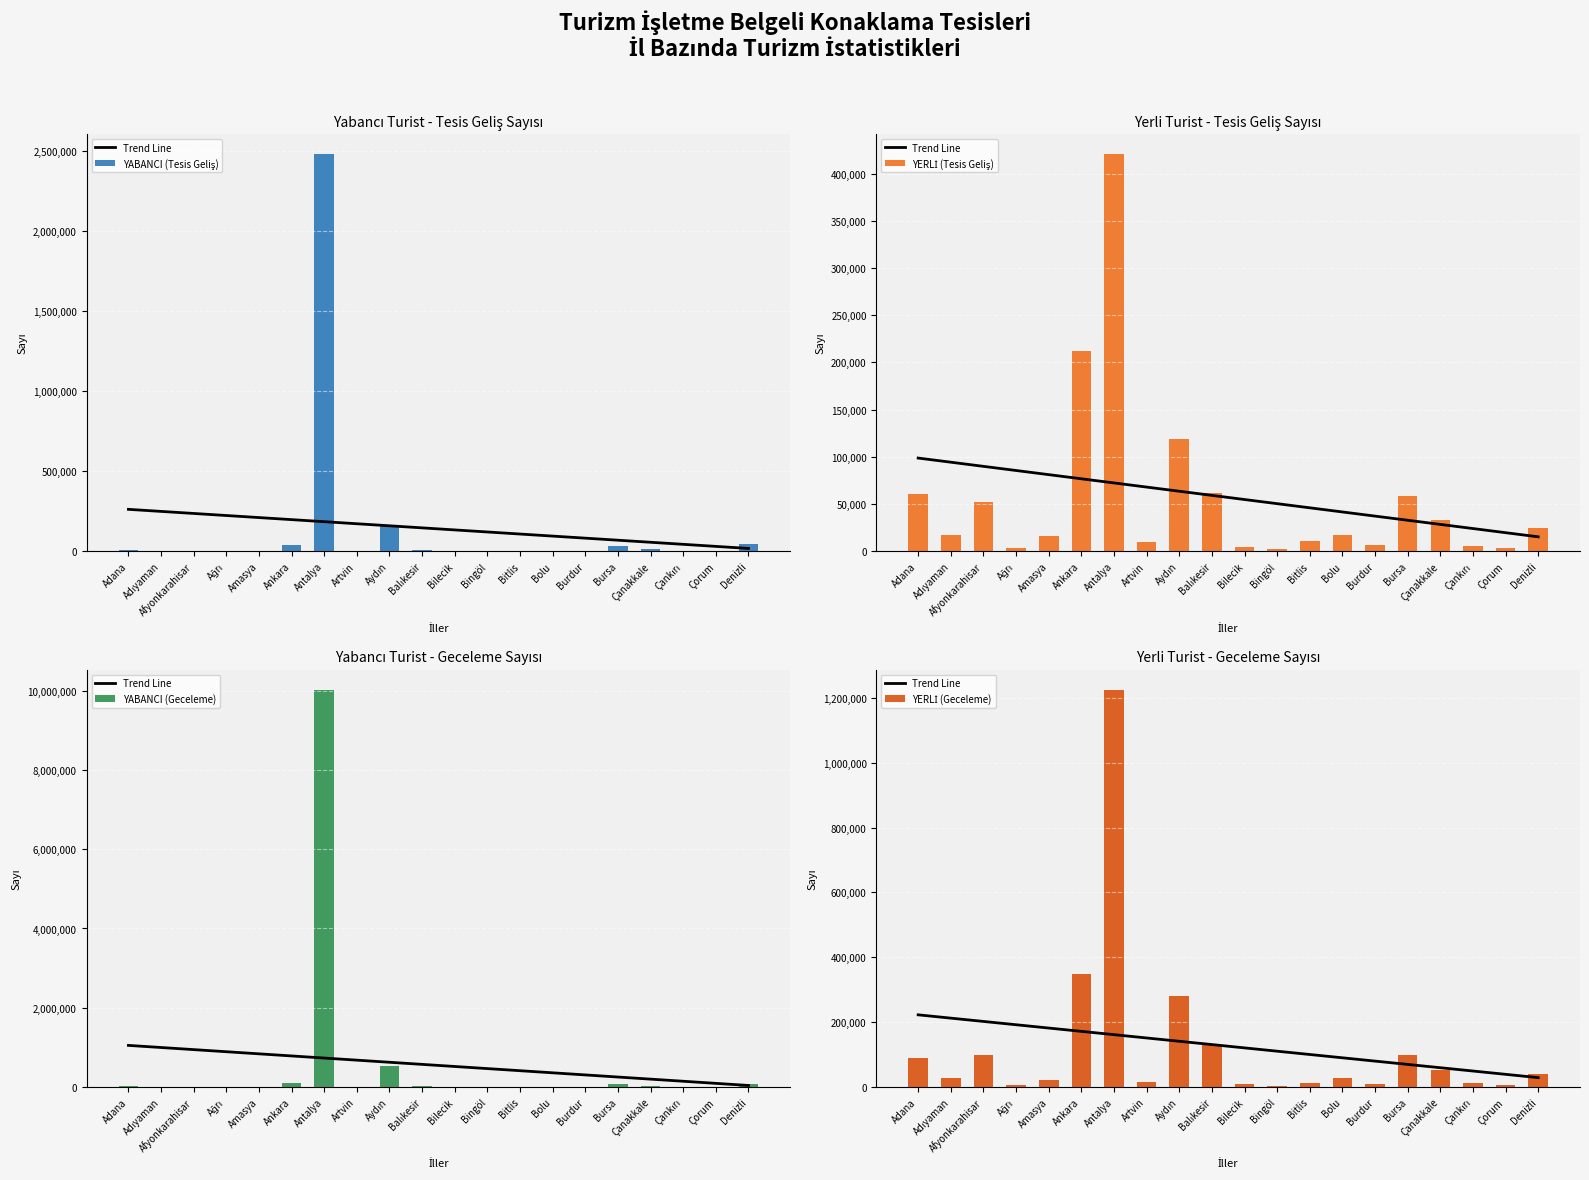

What is the sum of the YERLİ (Geceleme) values at Bolu and Burdur?

37253.0